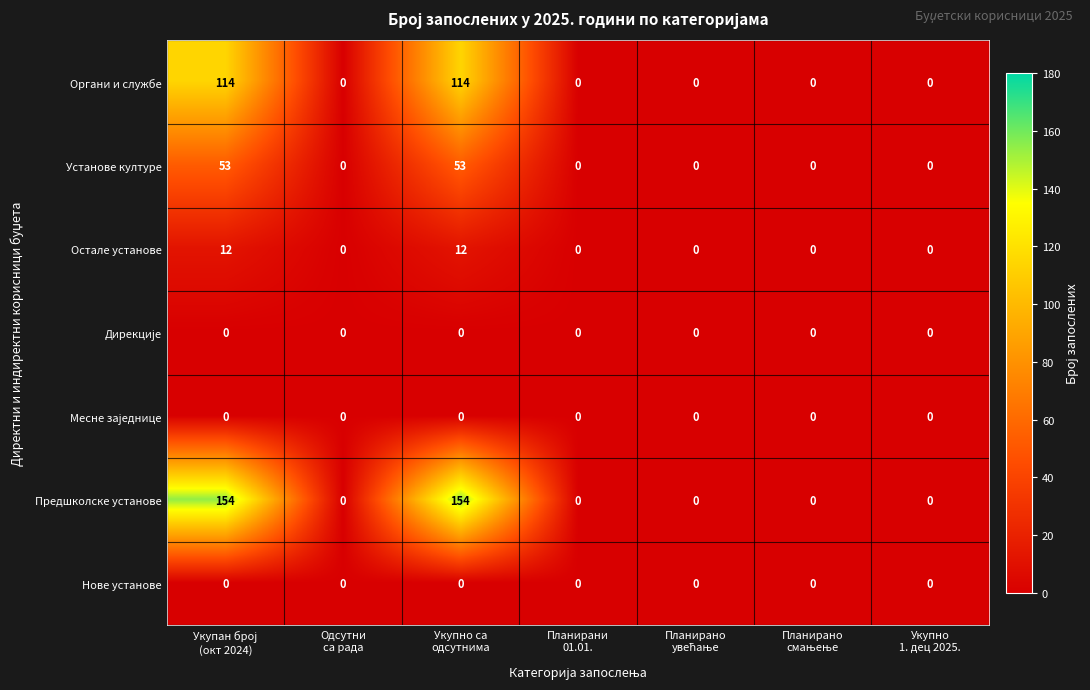

What is the maximum value shown in the chart?

154